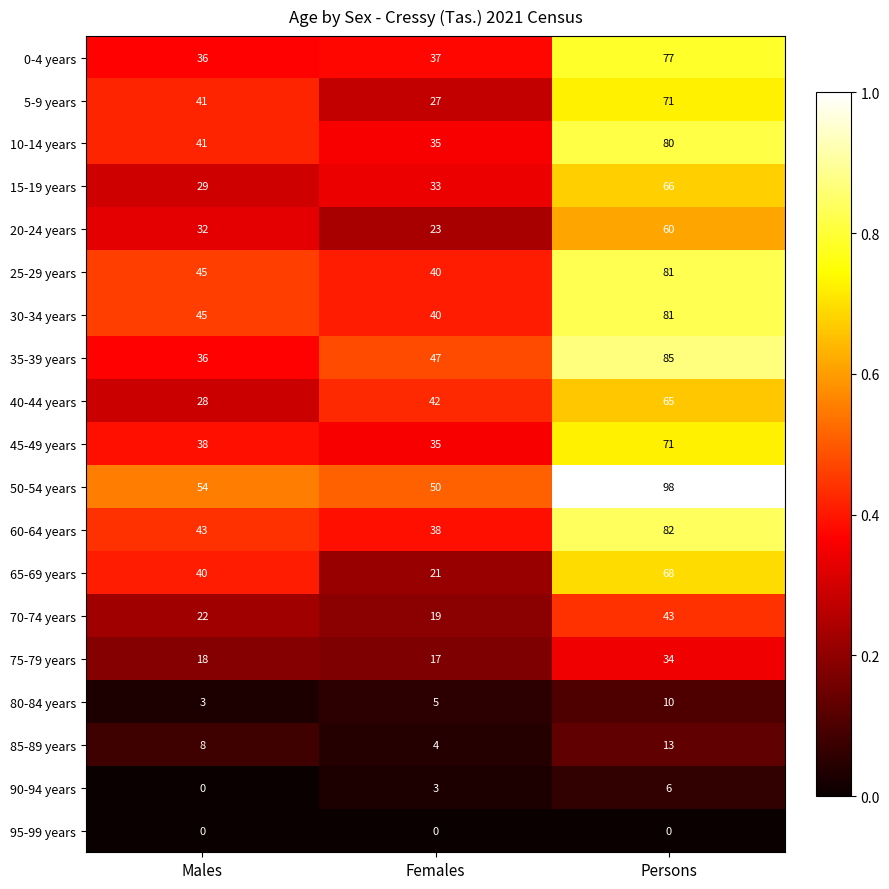

What is the difference between the 65-69 years values at Persons and Females?

47